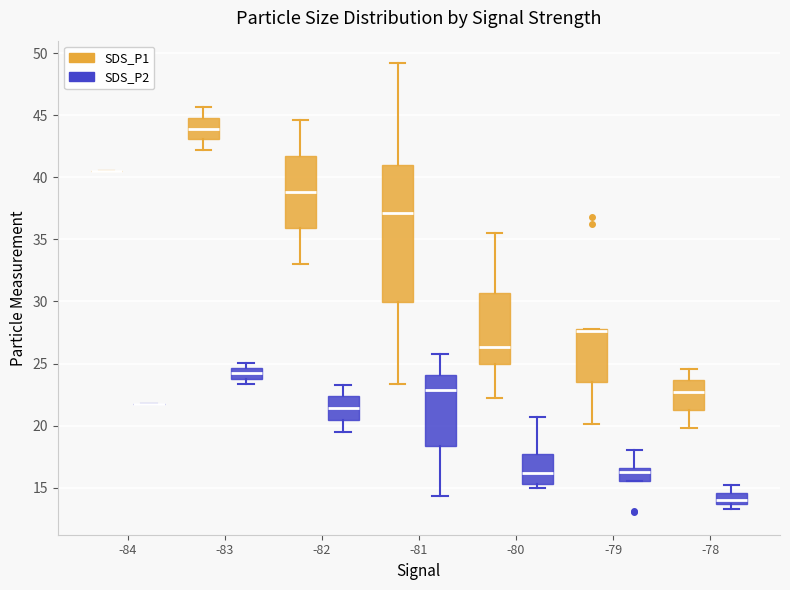

Where is the lower edge of the box for -81 (SDS_P2) on the y-axis? The values are not printed on the chart, so give them approximately, as read against the axis.

18.5